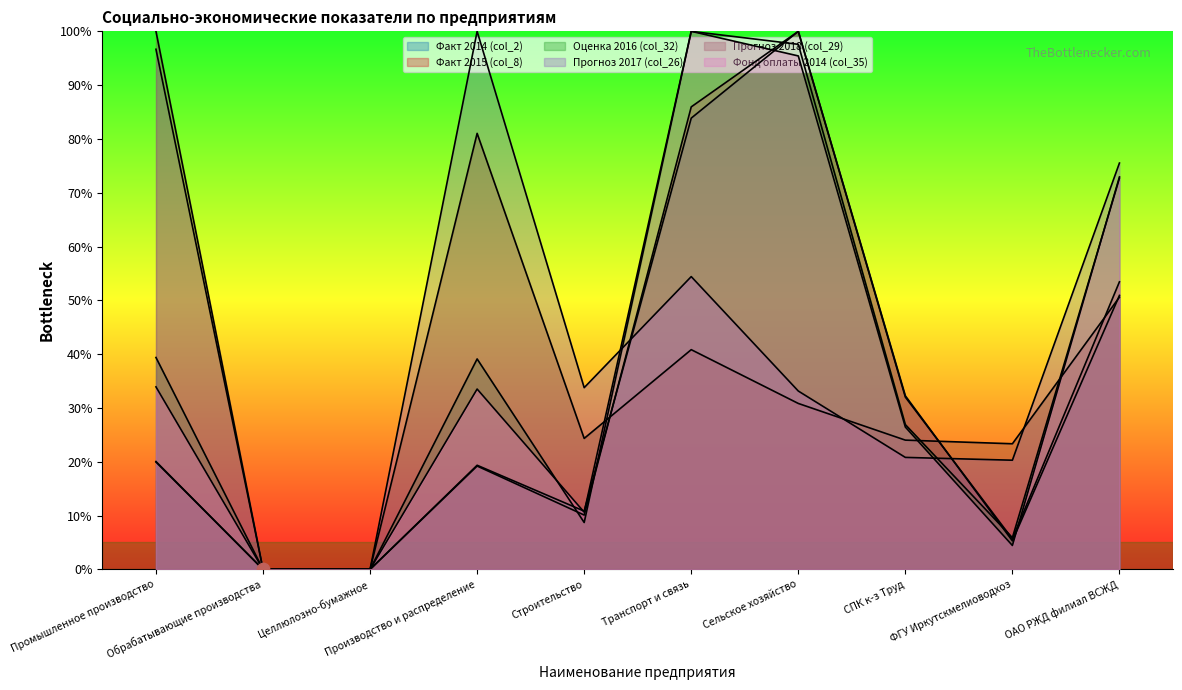

Which series has the largest total across all categories?

Прогноз 2017 (col_26)